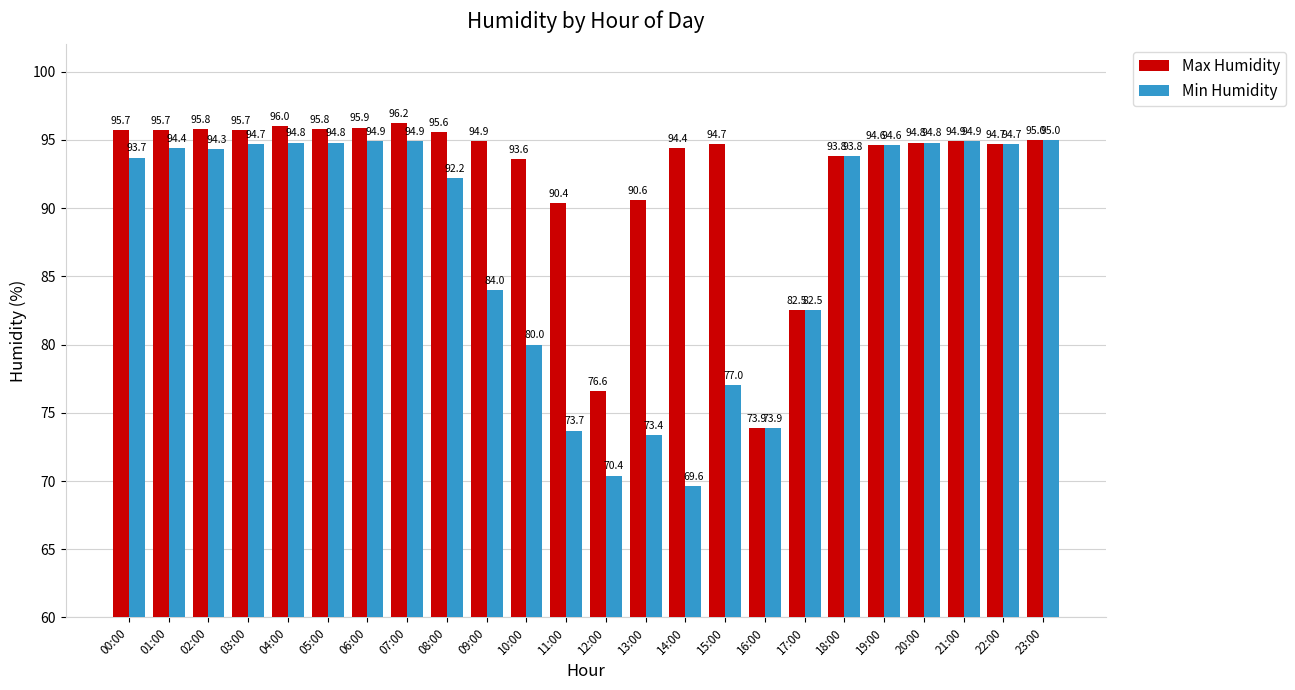

What is the difference between the maximum and minimum values in the Min Humidity series?

25.4